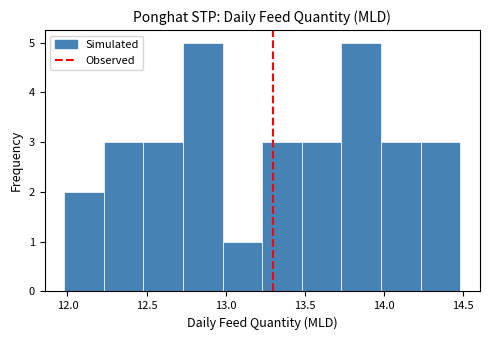

Reading left to right, transcribe this chart: for each bar, give the range it covers on the x-axis and its height. Neither the bar edges nor the heights are printed on the chart, so give them approximately, as read against the axes.

11.98 to 12.23: 2
12.23 to 12.48: 3
12.48 to 12.73: 3
12.73 to 12.98: 5
12.98 to 13.23: 1
13.23 to 13.48: 3
13.48 to 13.73: 3
13.73 to 13.98: 5
13.98 to 14.23: 3
14.23 to 14.48: 3